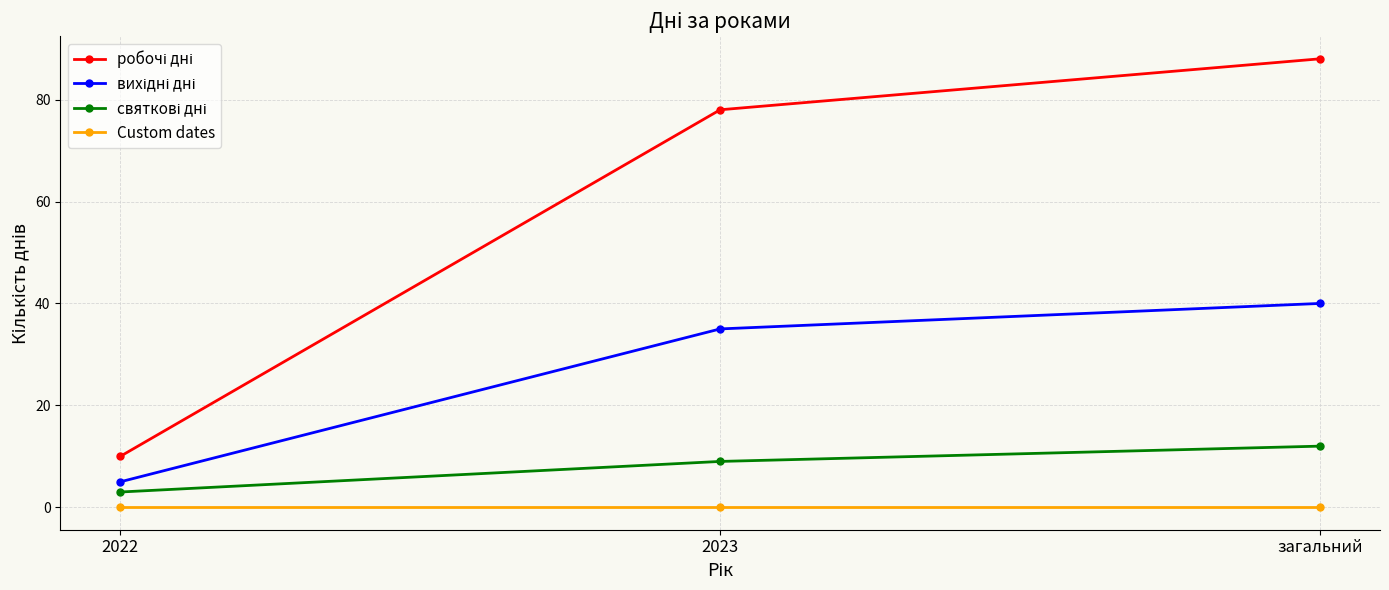

What is the difference between the highest and lowest values at 2023?

78